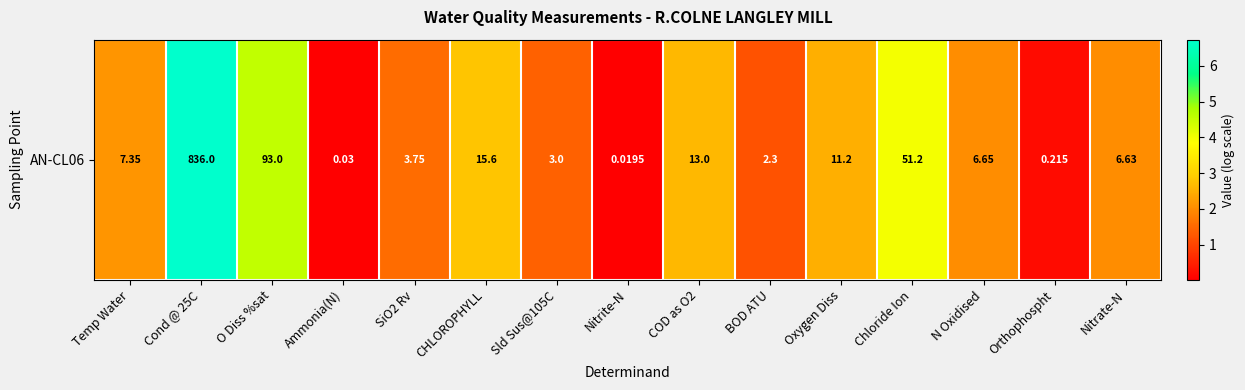

The chart shows a value of 2.6 at COD as O2. True or false?

True